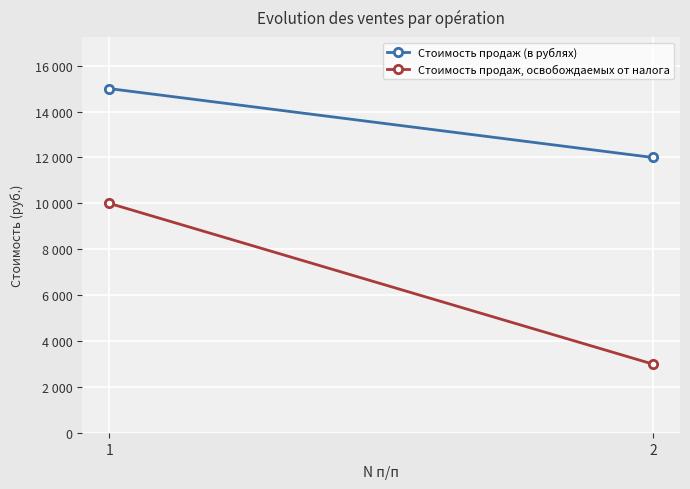

Which series has the widest spread of values?

Стоимость продаж, освобождаемых от налога